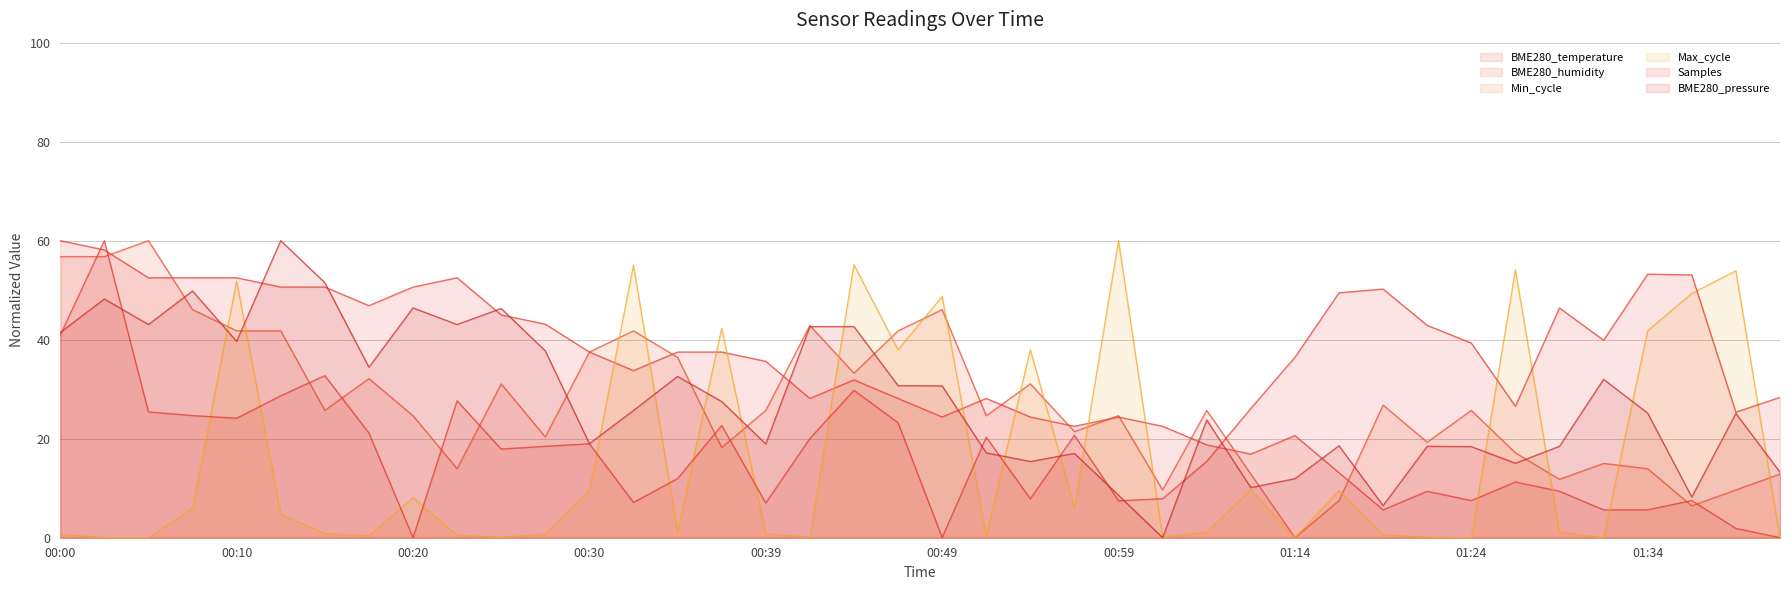

The Max_cycle series shows 49.3 at 01:37. True or false?

True